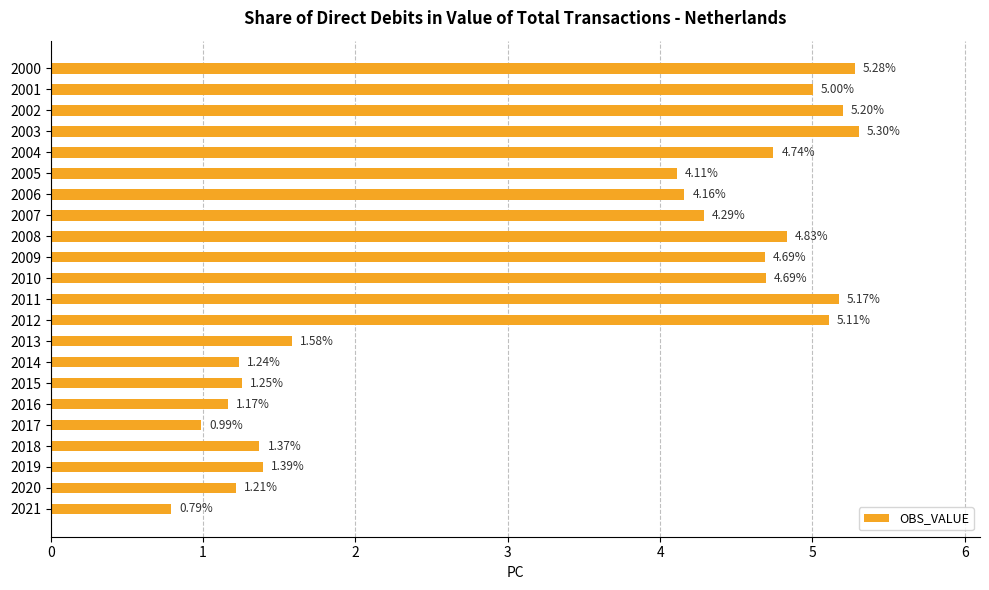

Which has a higher value, 2014 or 2009?

2009